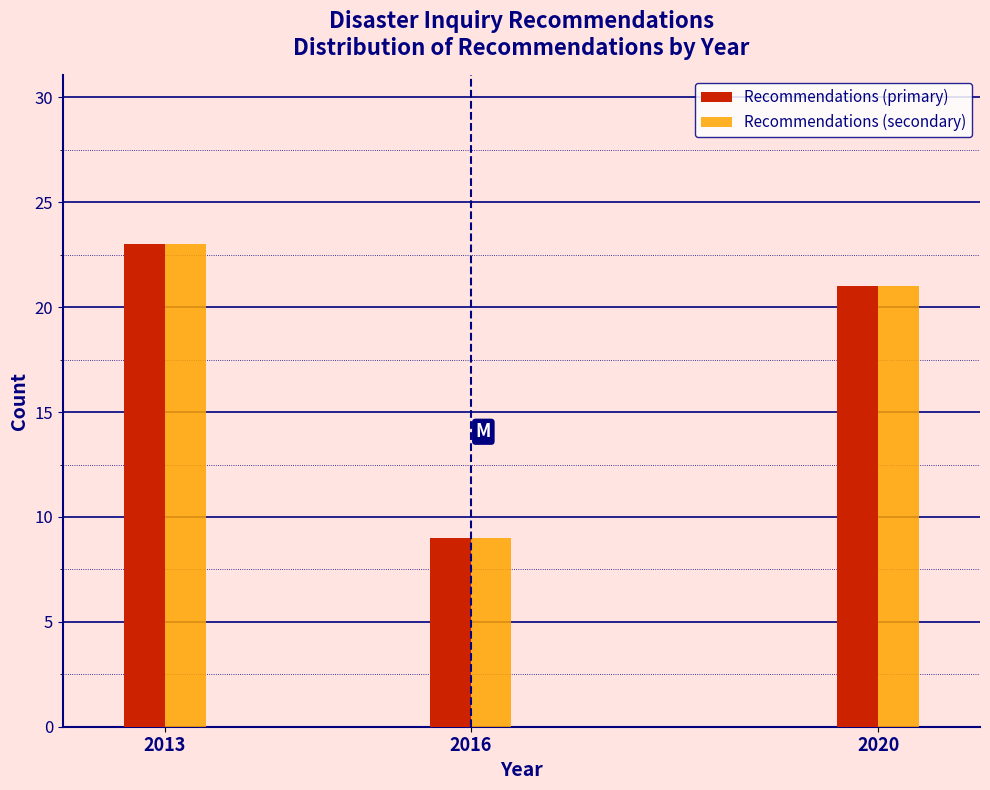

Reading left to right, transcribe all the data shown in this chart.

Recommendations (primary): 2013=23	2016=9	2020=21
Recommendations (secondary): 2013=23	2016=9	2020=21